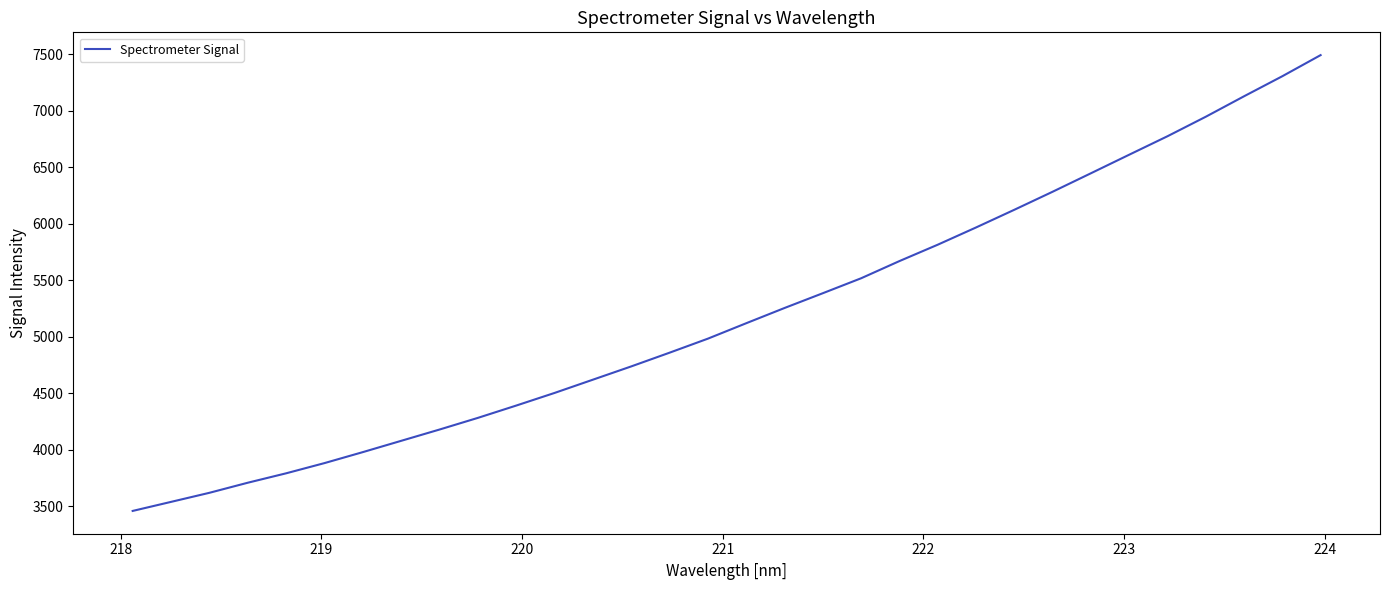

What is the difference between the maximum and minimum values?

4033.5